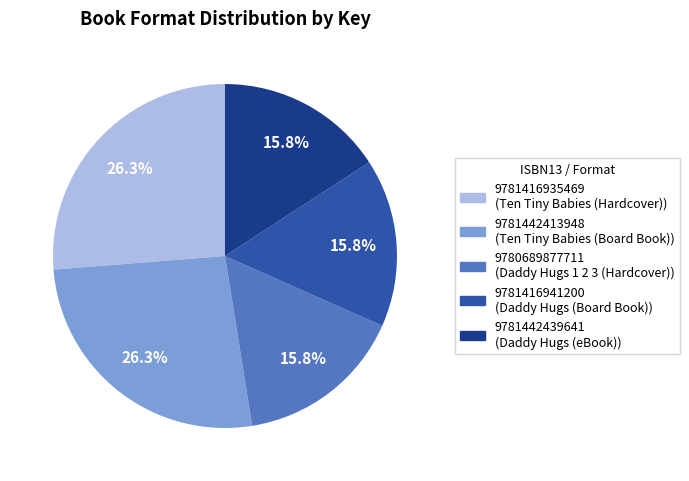

Is there any slice that represents more than half of the pie?

No